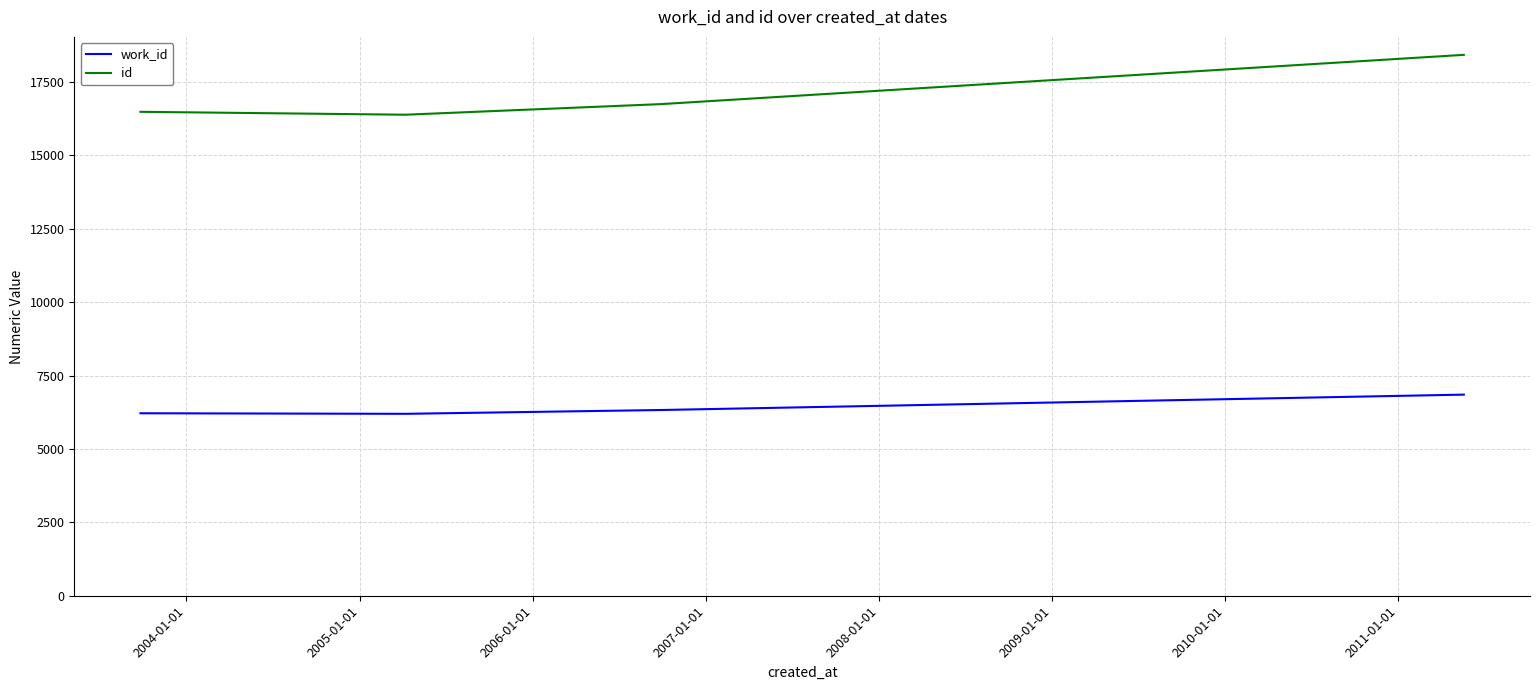

What are all the series names shown in the legend?

work_id, id